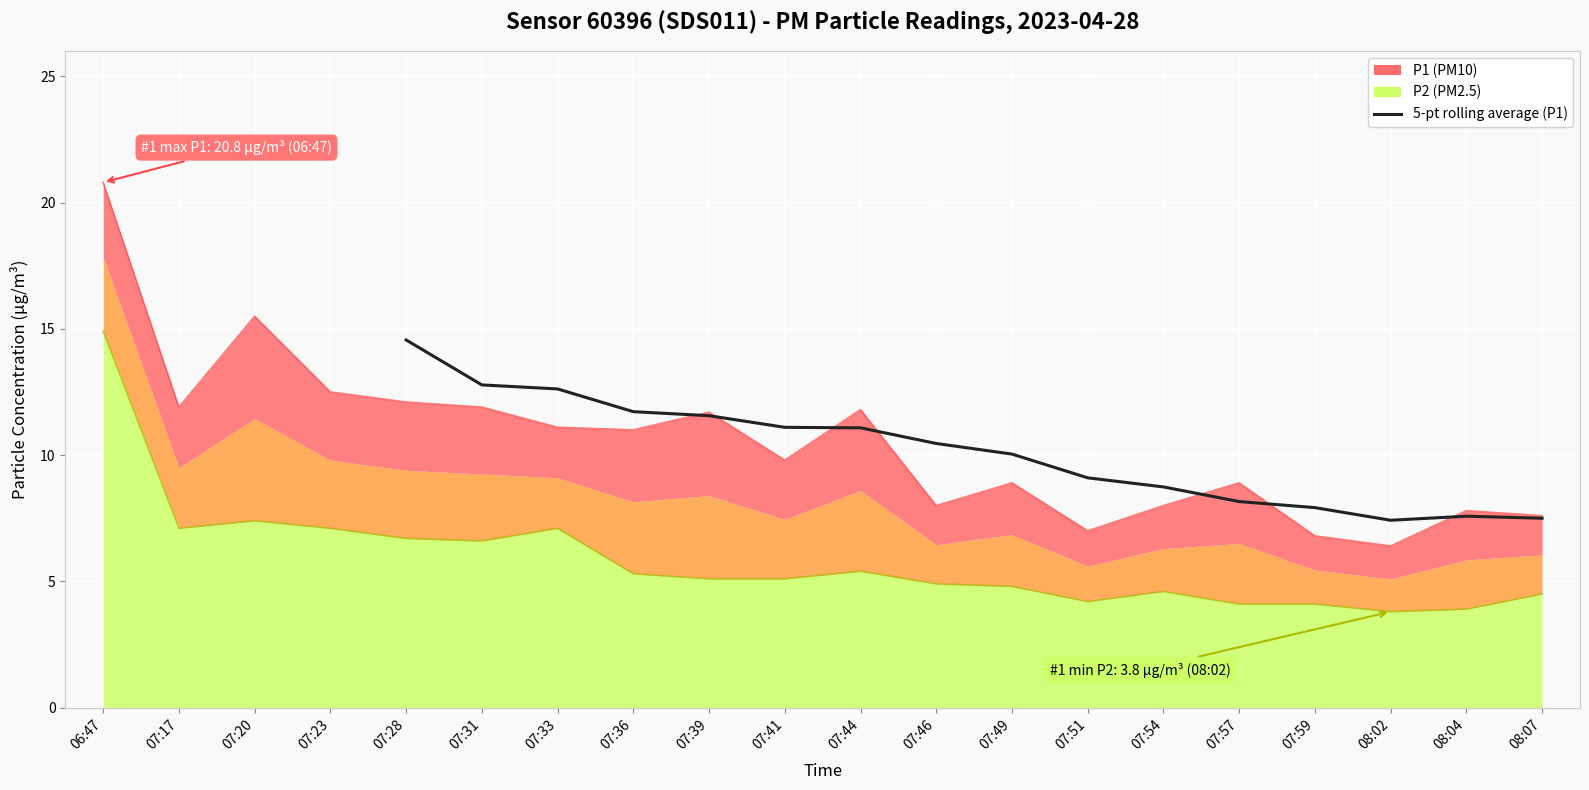

Reading left to right, list all the values displayed in this chart.

14.6	12.8	12.6	11.7	11.6	11.1	11.1	10.5	10.0	9.1	8.7	8.2	7.9	7.4	7.6	7.5